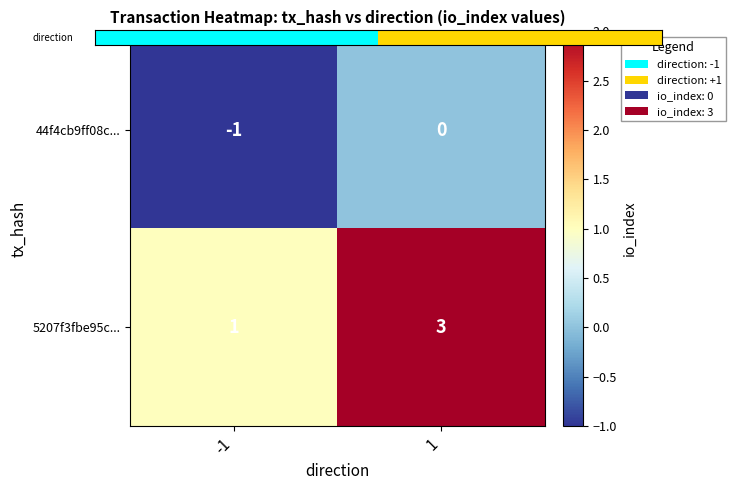

What is the greatest value displayed?

3